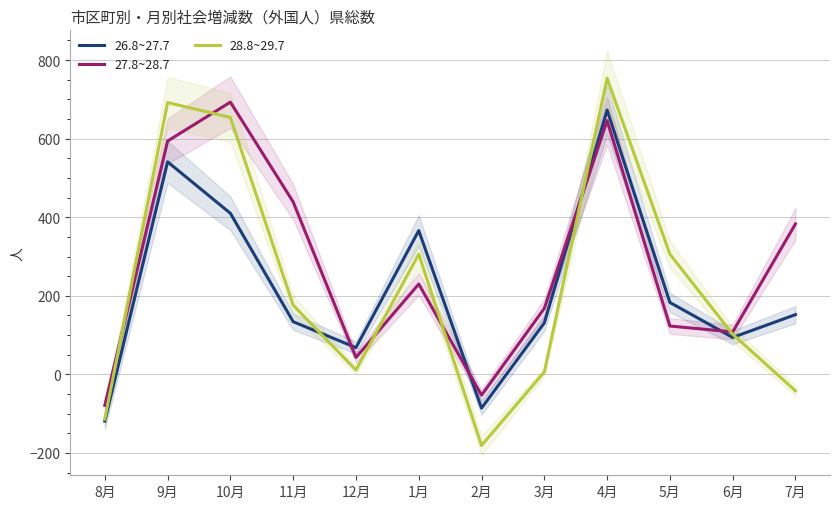

How many intersections are there between 28.8~29.7 and 26.8~27.7?

3